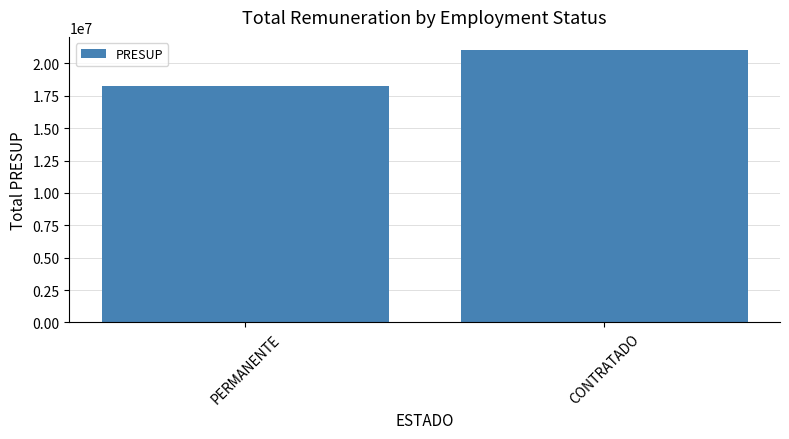

What is the difference between the maximum and minimum values?

2733000